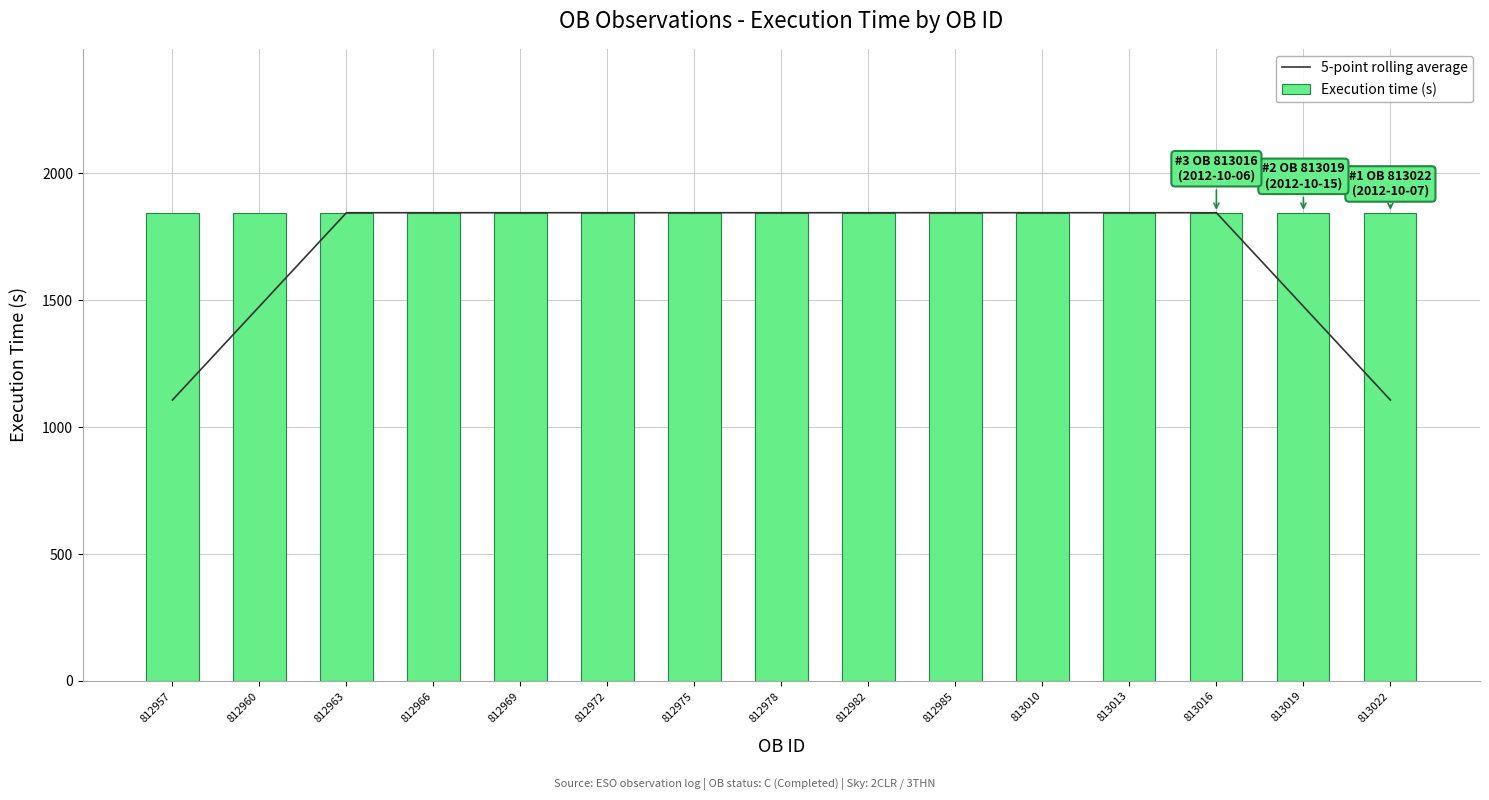

Rank the series by their average value, from lowest to highest.

5-point rolling average, Execution time (s)